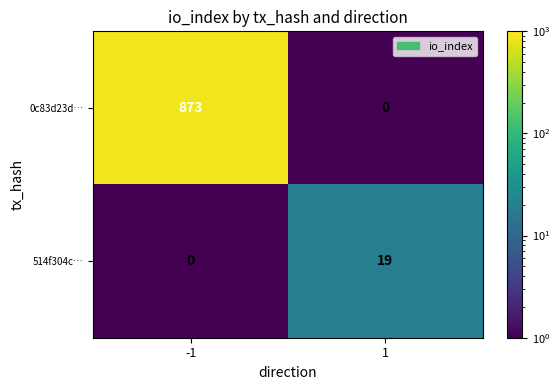

What is the maximum value for 514f304c…?

19